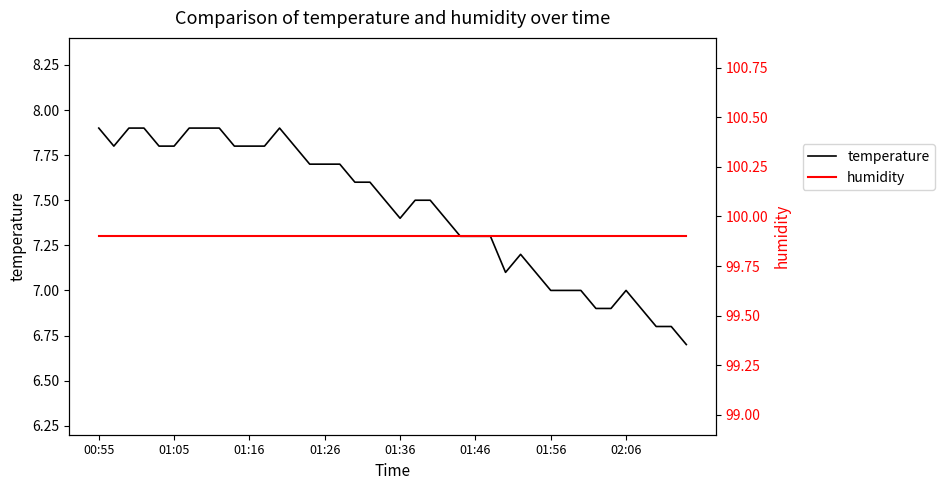

Which has a higher value, 19 or 01:46?

01:46